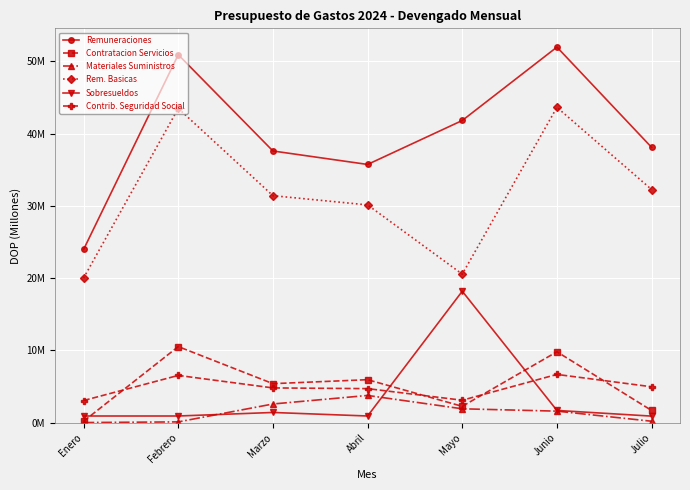

What are all the series names shown in the legend?

Remuneraciones, Contratacion Servicios, Materiales Suministros, Rem. Basicas, Sobresueldos, Contrib. Seguridad Social